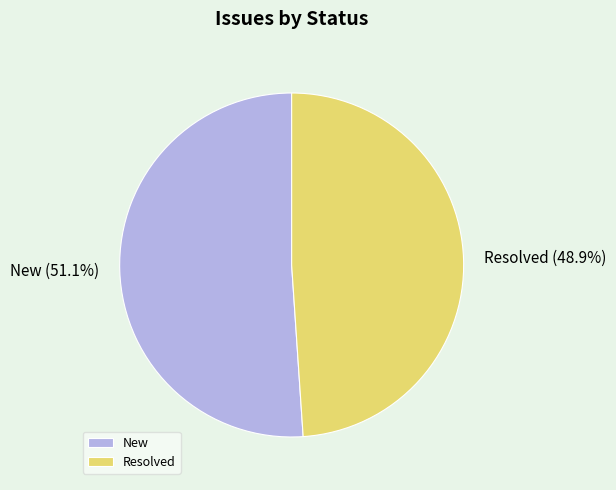

The Resolved slice represents 49% of the pie. True or false?

True